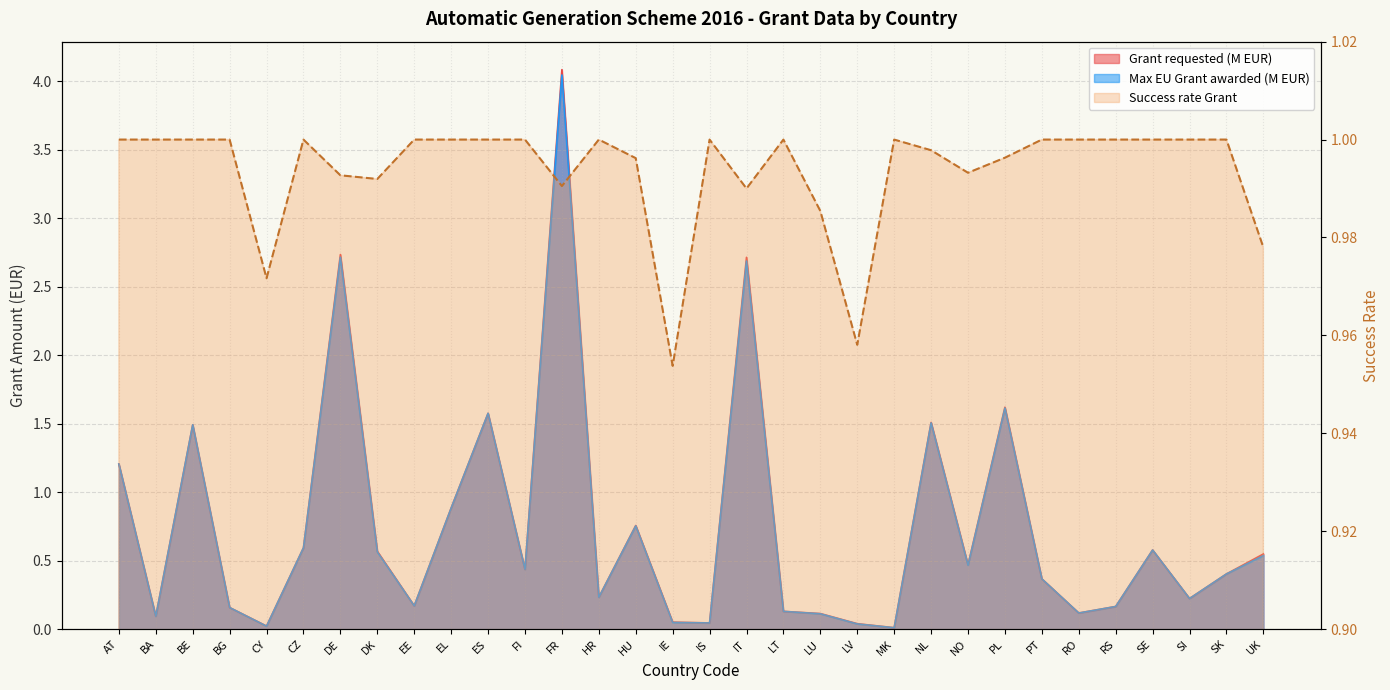

What is the label of the 5th point from the left?

CY